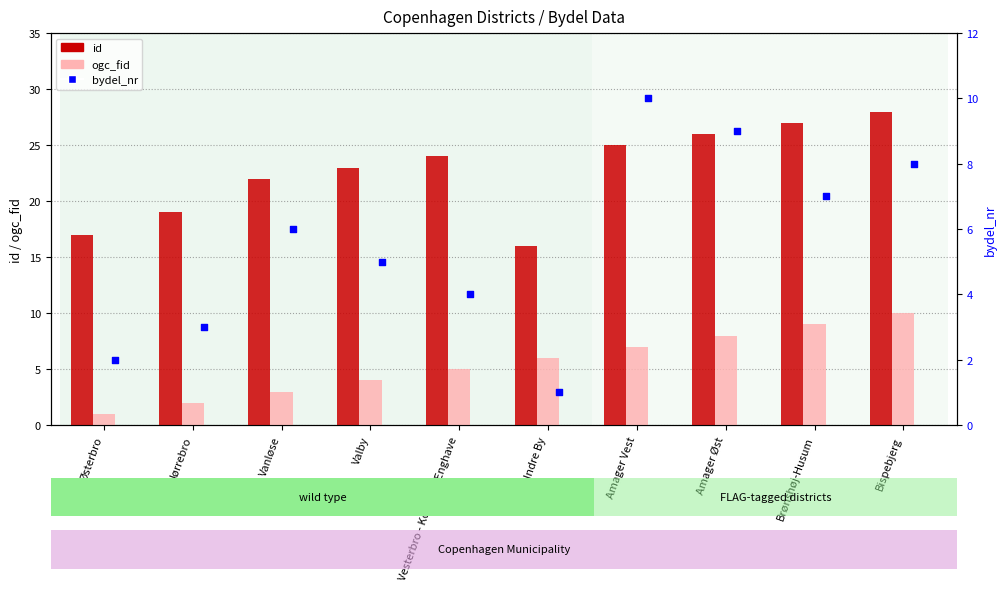

At which category is the sum across all series the highest?

Bispebjerg